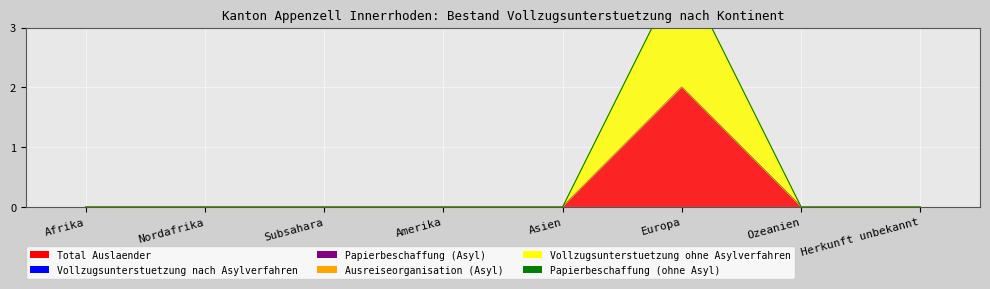

Reading left to right, what are all the values shown in this chart?

Total Auslaender: Afrika=0	Nordafrika=0	Subsahara=0	Amerika=0	Asien=0	Europa=2	Ozeanien=0	Herkunft unbekannt=0
Vollzugsunterstuetzung nach Asylverfahren: Afrika=0	Nordafrika=0	Subsahara=0	Amerika=0	Asien=0	Europa=0	Ozeanien=0	Herkunft unbekannt=0
Papierbeschaffung (Asyl): Afrika=0	Nordafrika=0	Subsahara=0	Amerika=0	Asien=0	Europa=0	Ozeanien=0	Herkunft unbekannt=0
Ausreiseorganisation (Asyl): Afrika=0	Nordafrika=0	Subsahara=0	Amerika=0	Asien=0	Europa=0	Ozeanien=0	Herkunft unbekannt=0
Vollzugsunterstuetzung ohne Asylverfahren: Afrika=0	Nordafrika=0	Subsahara=0	Amerika=0	Asien=0	Europa=2	Ozeanien=0	Herkunft unbekannt=0
Papierbeschaffung (ohne Asyl): Afrika=0	Nordafrika=0	Subsahara=0	Amerika=0	Asien=0	Europa=0	Ozeanien=0	Herkunft unbekannt=0